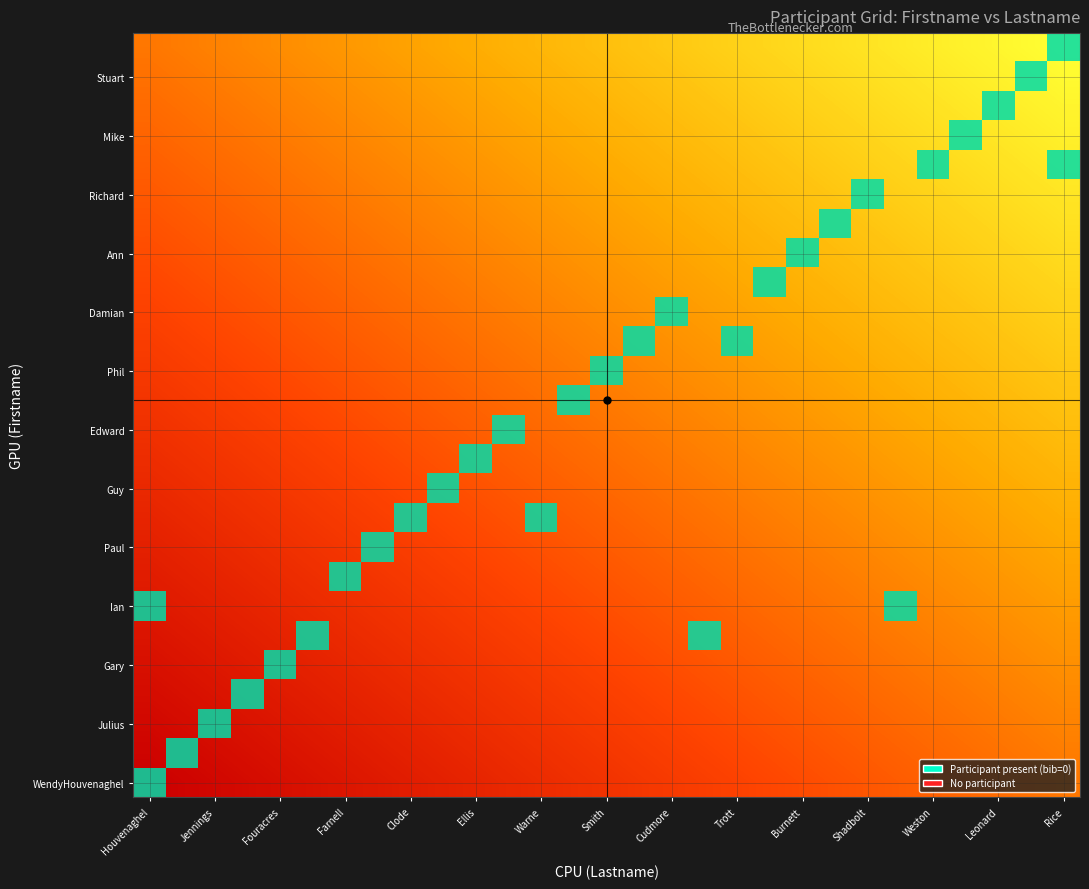

How many distinct data groups are displayed?

26